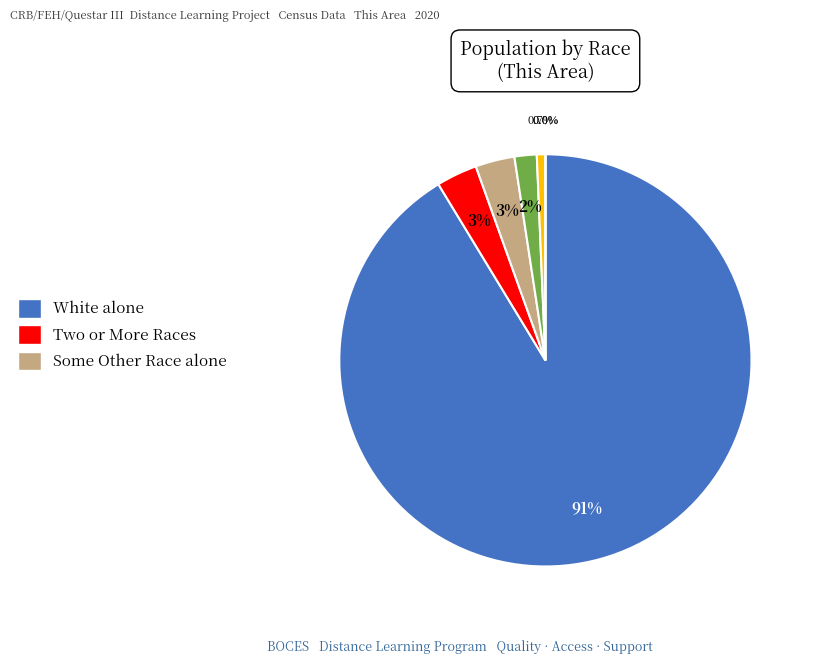

What is the change in value from American Indian and Alaska Native to Black or African American alone?

-13